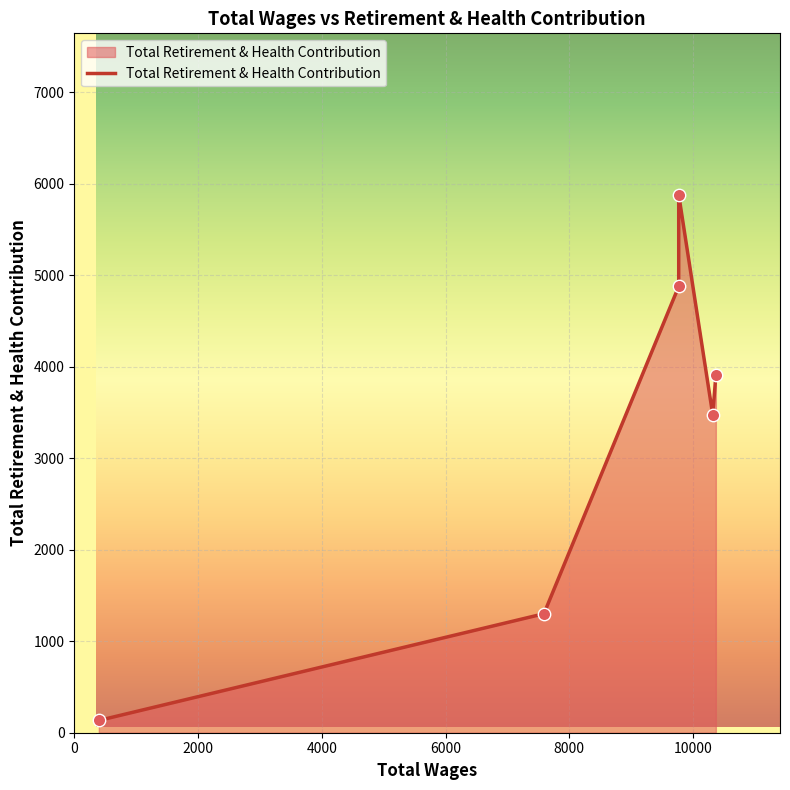

Which has a higher value, 9767.0 or 10367.0?

9767.0